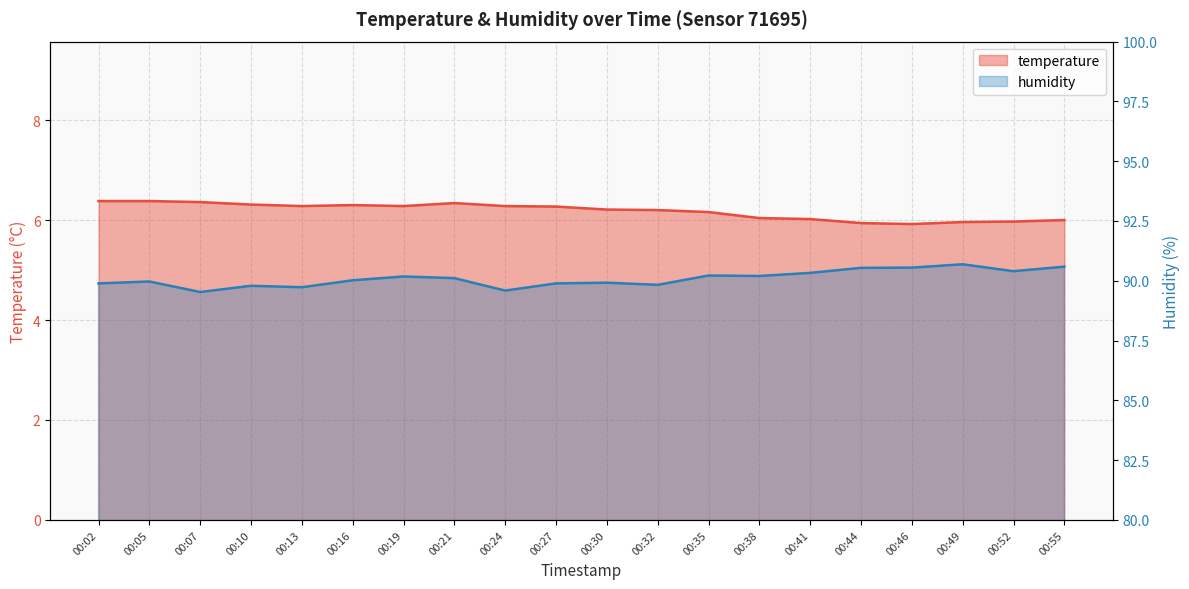

What value does the temperature series have at 00:52?

6.0